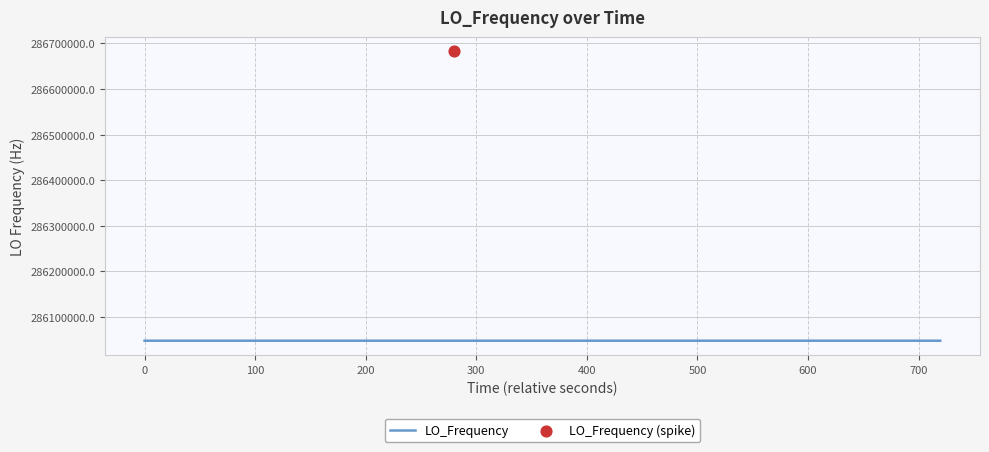

Approximately how many times larger is the value at 3 compared to 4?

1.0